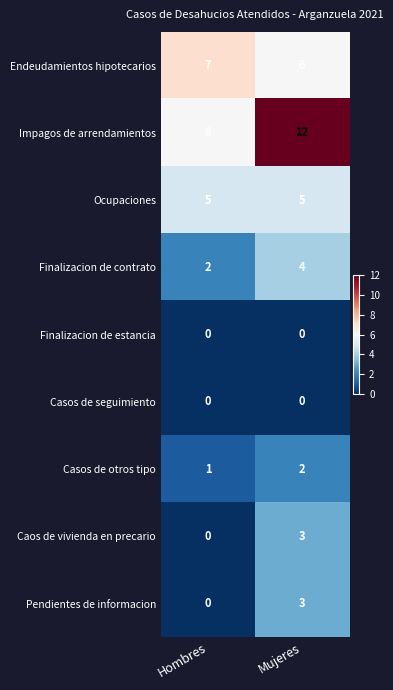

What is the total value across all series at Mujeres?

35